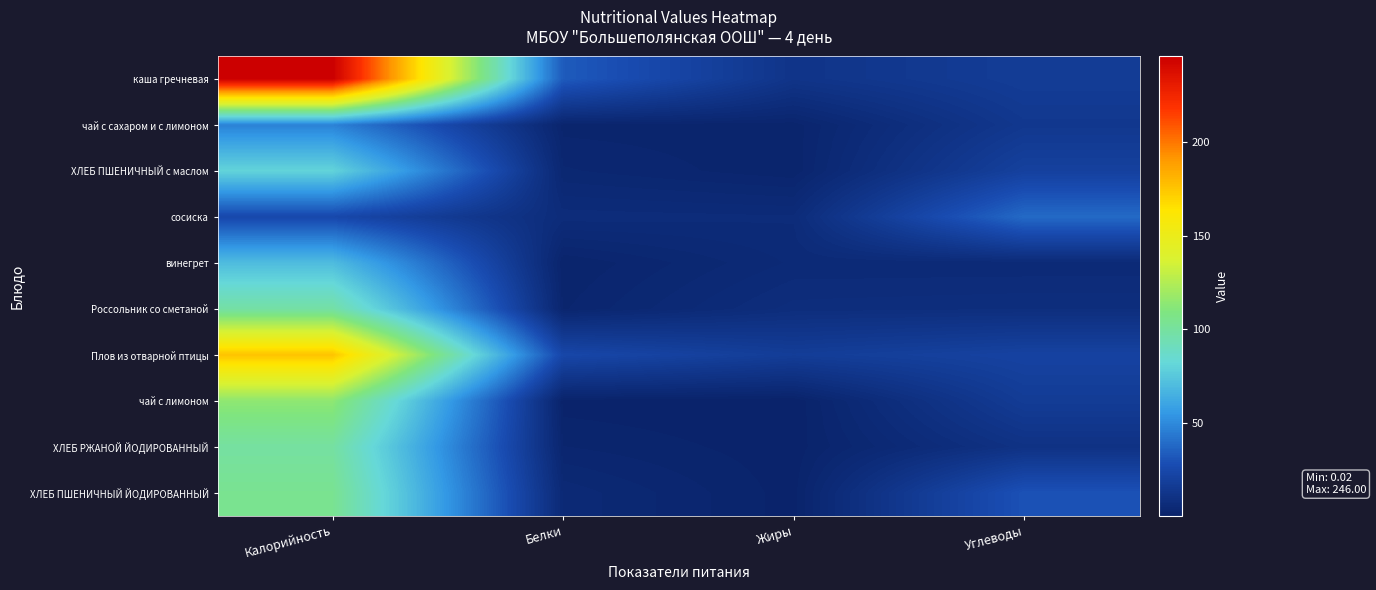

What is the difference between the highest and lowest values at Калорийность?

221.2